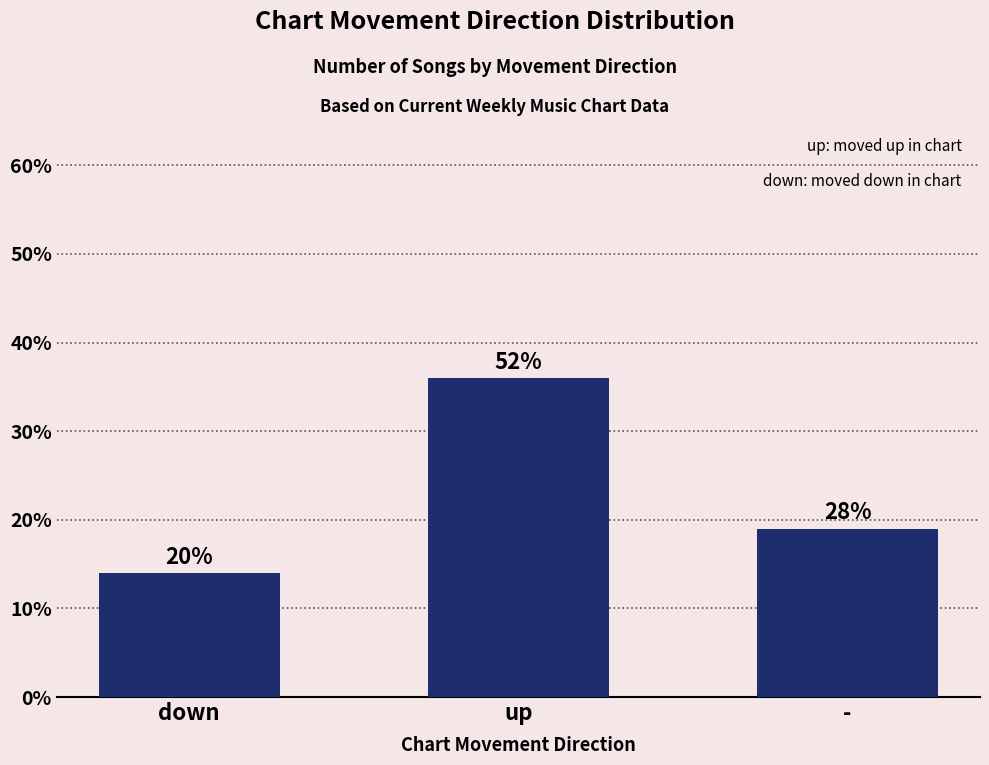

What is the maximum value shown in the chart?

36